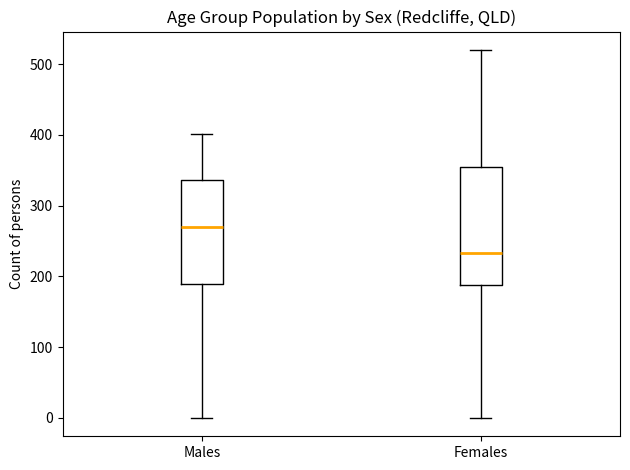

Reading left to right, transcribe this box plot: for each box, give where its median line is, the range the box spans, and where its two whiskers end, as read against the y-axis. The values are not printed on the chart, so give them approximately, as read against the axis.

Males: median 270, box 190 to 340, whiskers 0 to 400
Females: median 230, box 190 to 360, whiskers 0 to 520